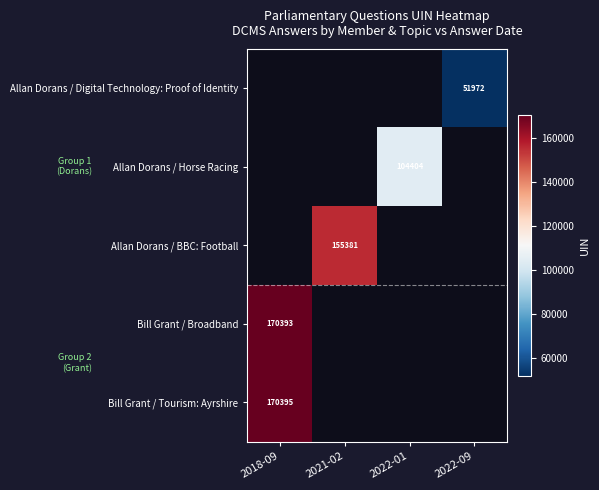

Is the value of Allan Dorans / BBC: Football at 2018-09 greater than the value of Allan Dorans / Horse Racing at 2022-09?

No